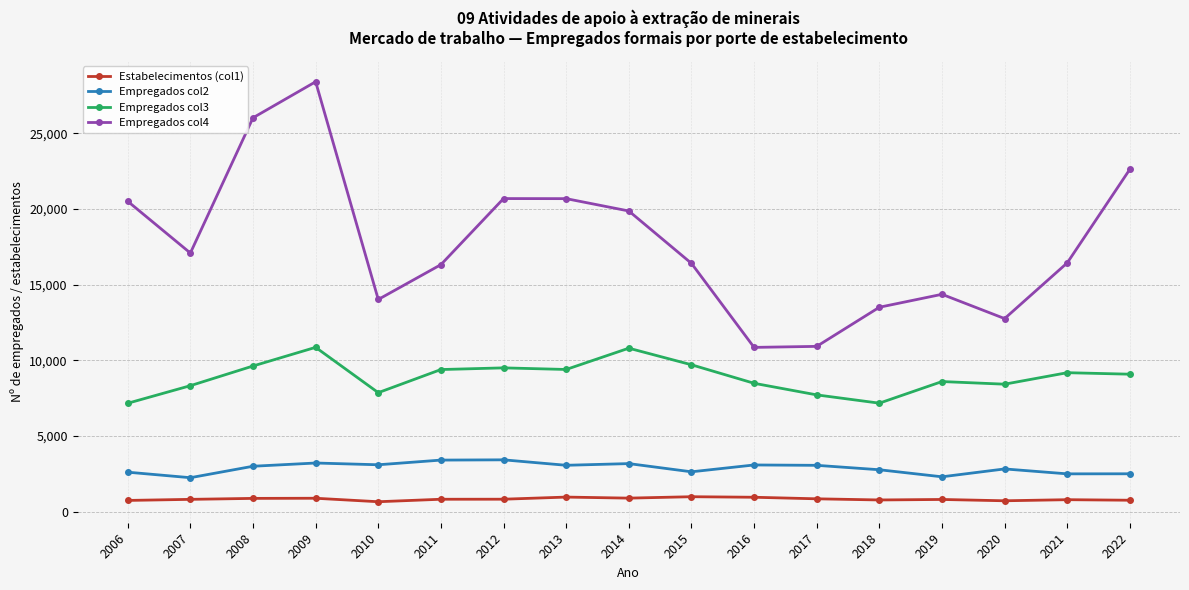

Is the value of Empregados col3 at 2009 greater than the value of Empregados col4 at 2007?

No